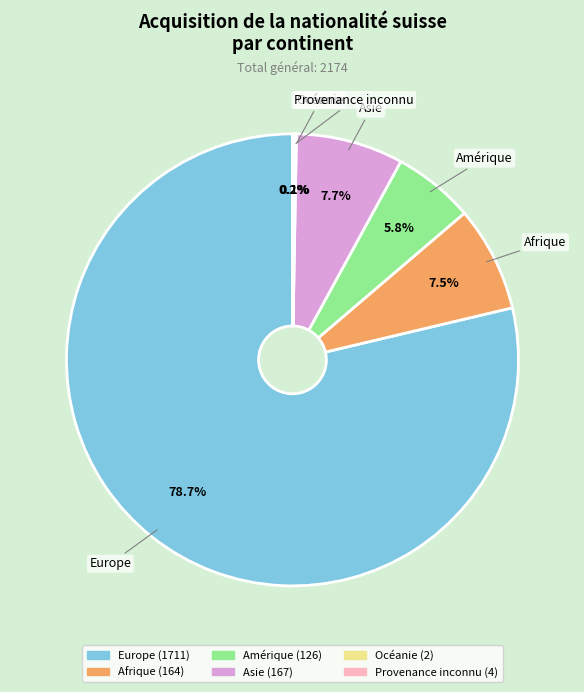

What is the largest slice in the pie chart?

Europe